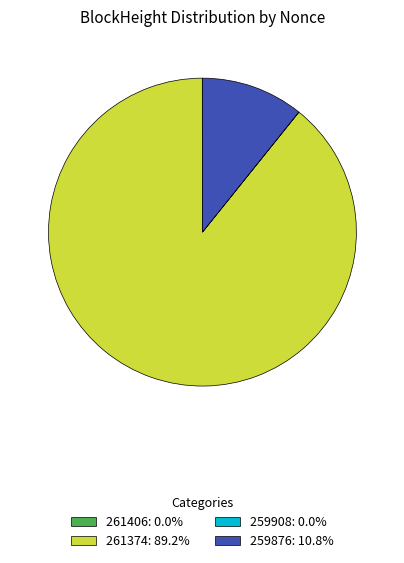

Does any single category account for the majority?

Yes